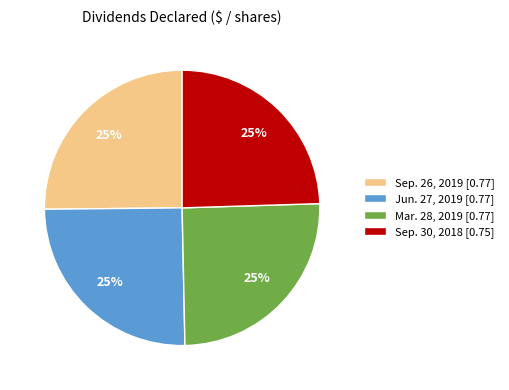

To the nearest percent, what is the combined percentage of Sep. 26, 2019 and Mar. 28, 2019?

50%